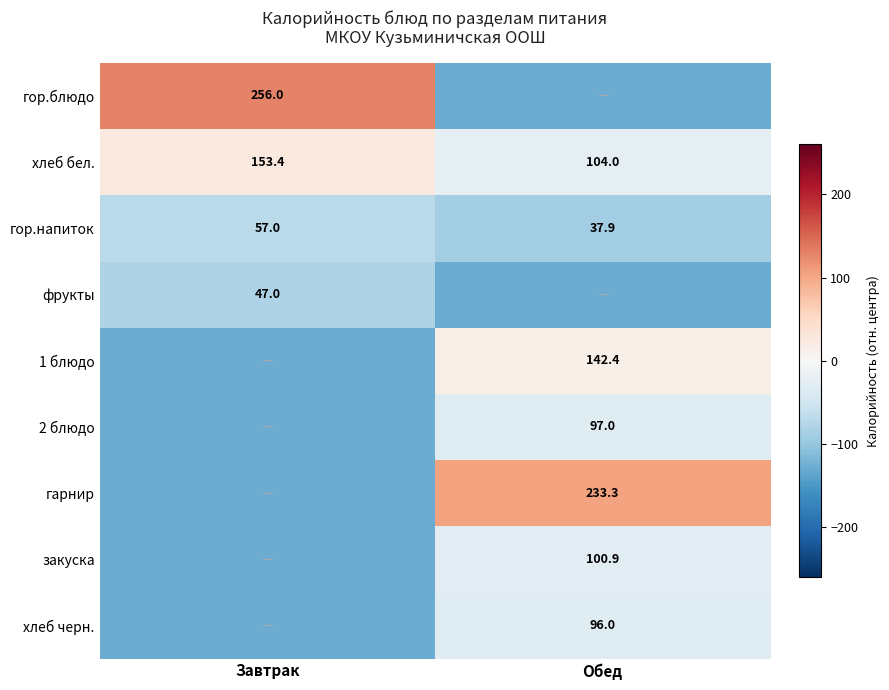

What is the sum of the гор.напиток values at Обед and Завтрак?

94.9